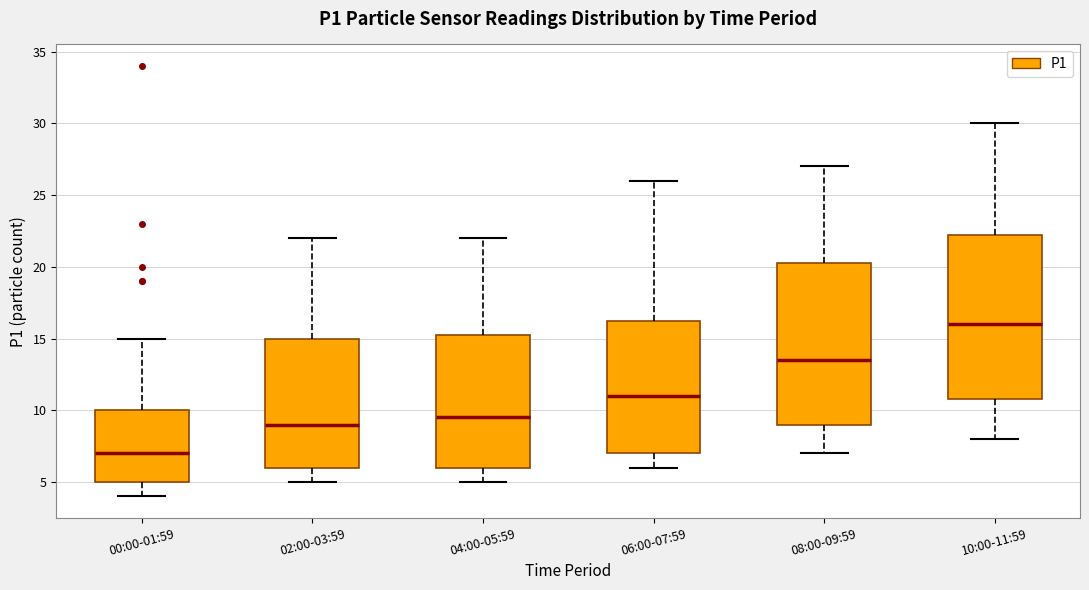

Which box's median line is the lowest?

00:00-01:59